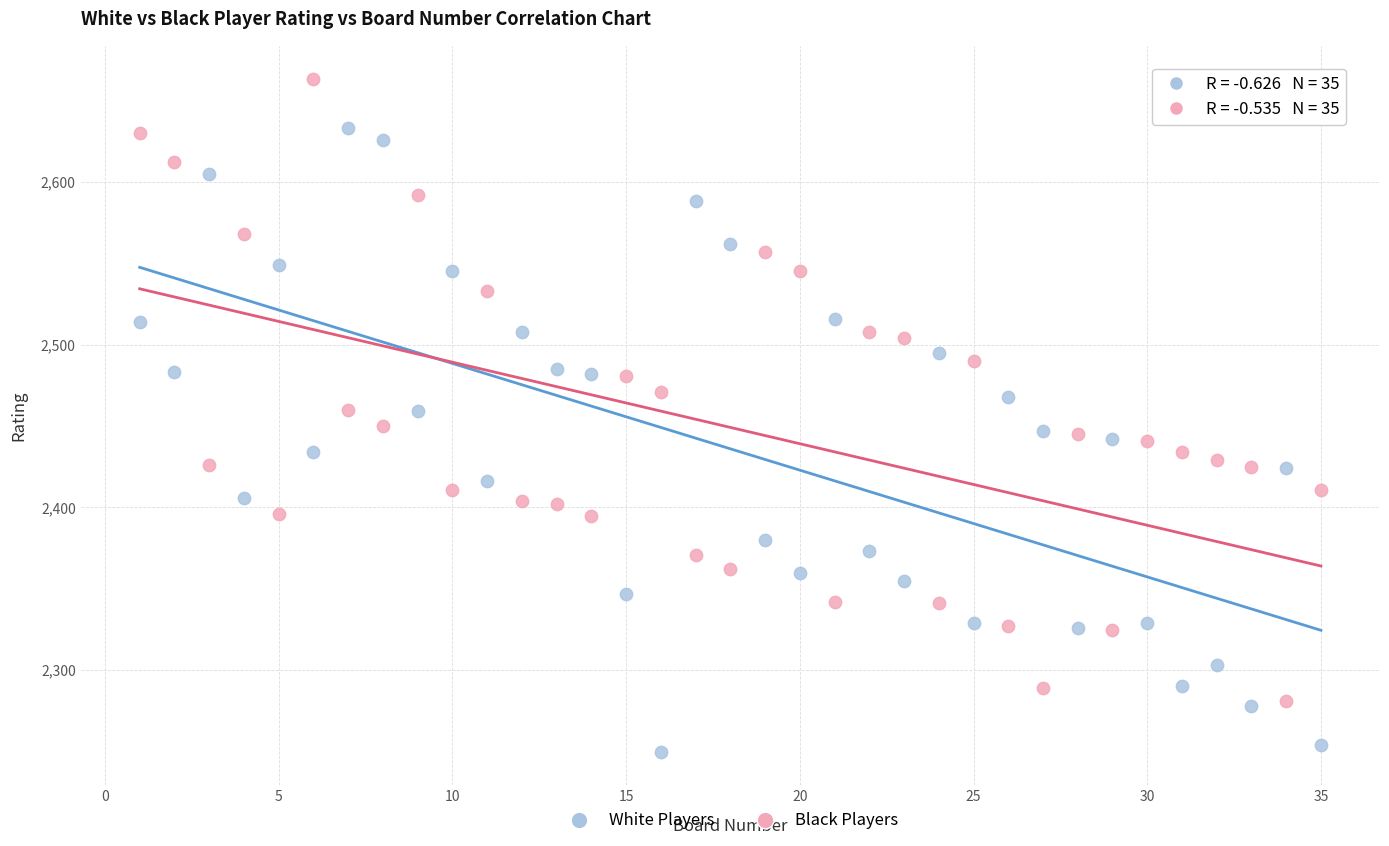

Which series contains the lowest Y value?

White Players